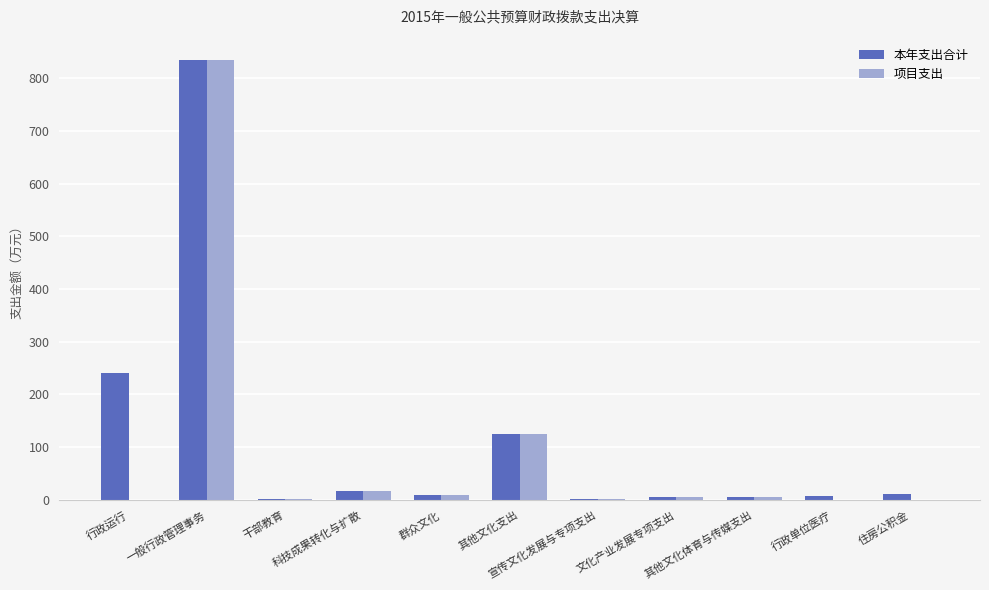

Are the bars grouped side by side (vs. stacked)?

Yes